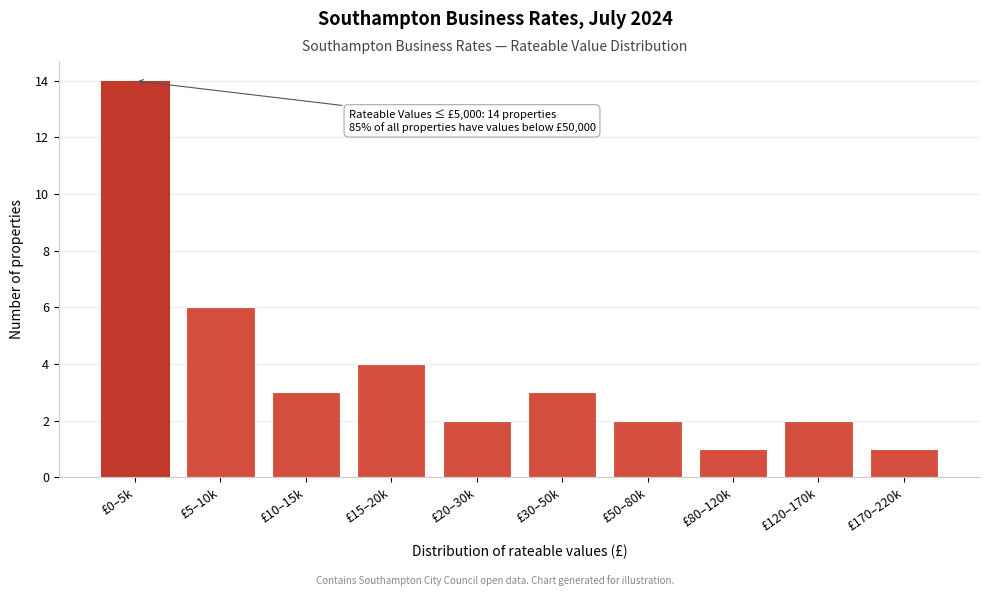

Reading right to left, list all the values displayed in this chart.

1	2	1	2	3	2	4	3	6	14